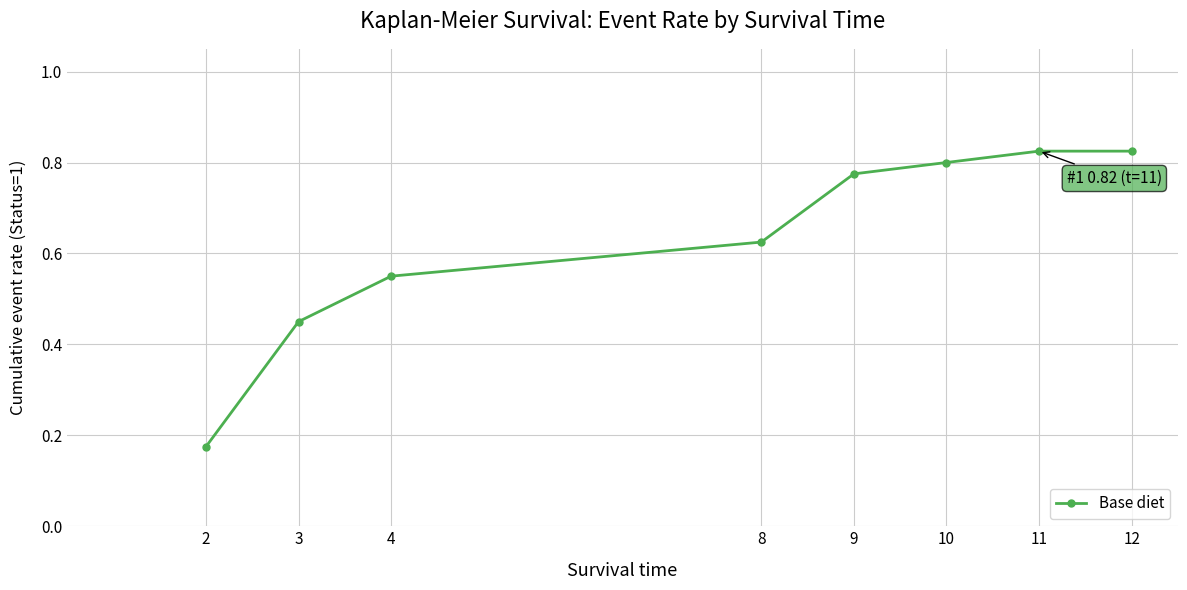

Which has a higher value, 11 or 3?

11